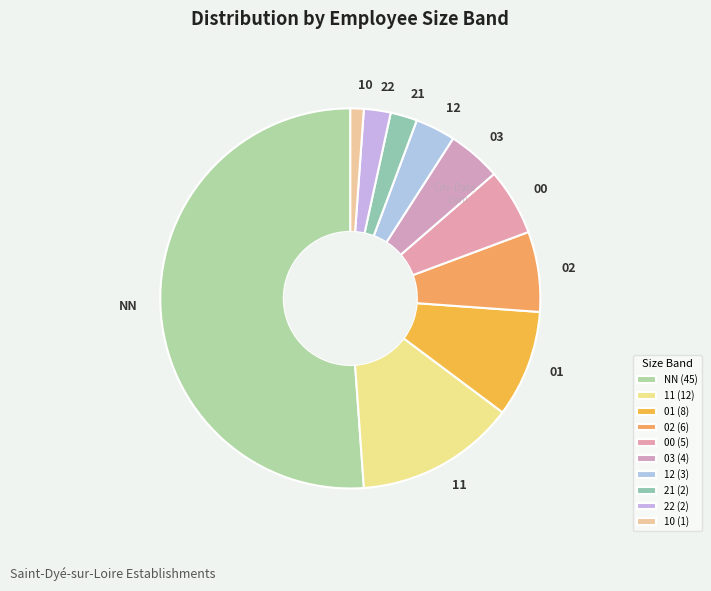

Which category has the biggest portion of the pie?

NN